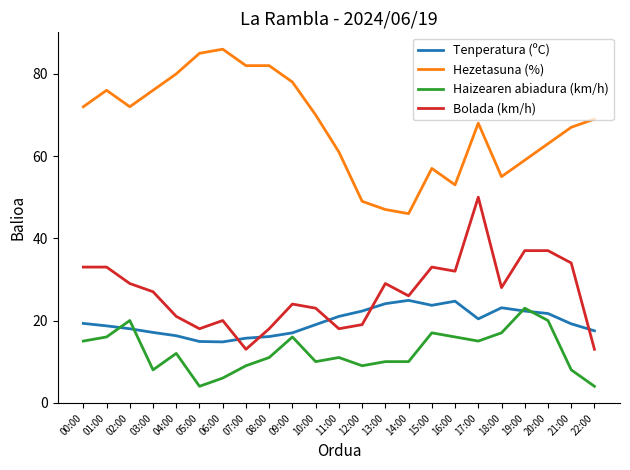

Is the value of Hezetasuna (%) at 06:00 greater than the value of Haizearen abiadura (km/h) at 05:00?

Yes